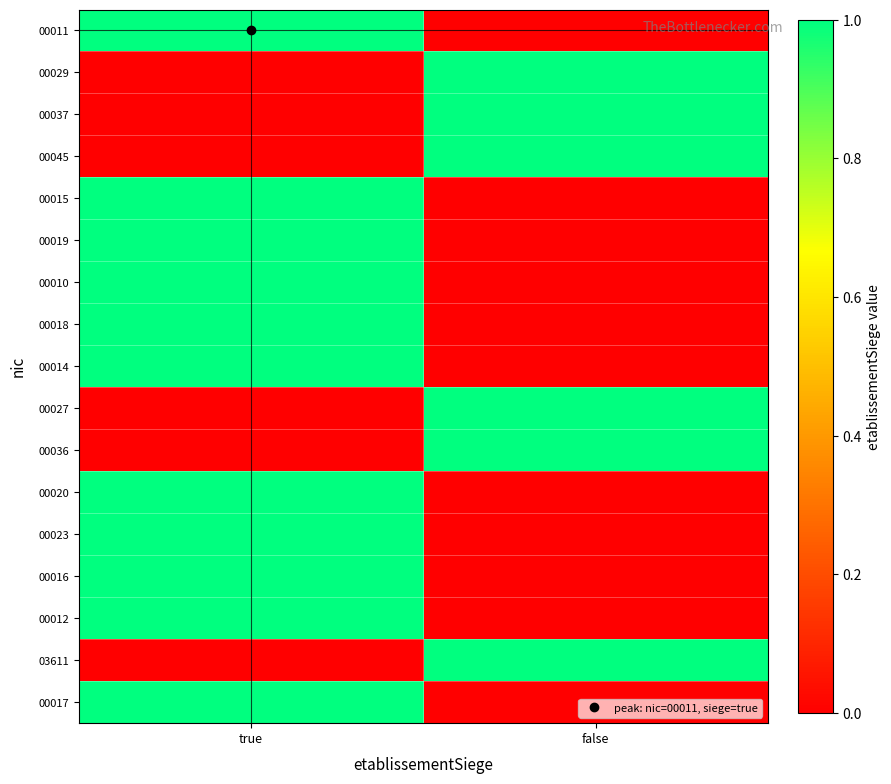

What is the total value across all series at false?

6